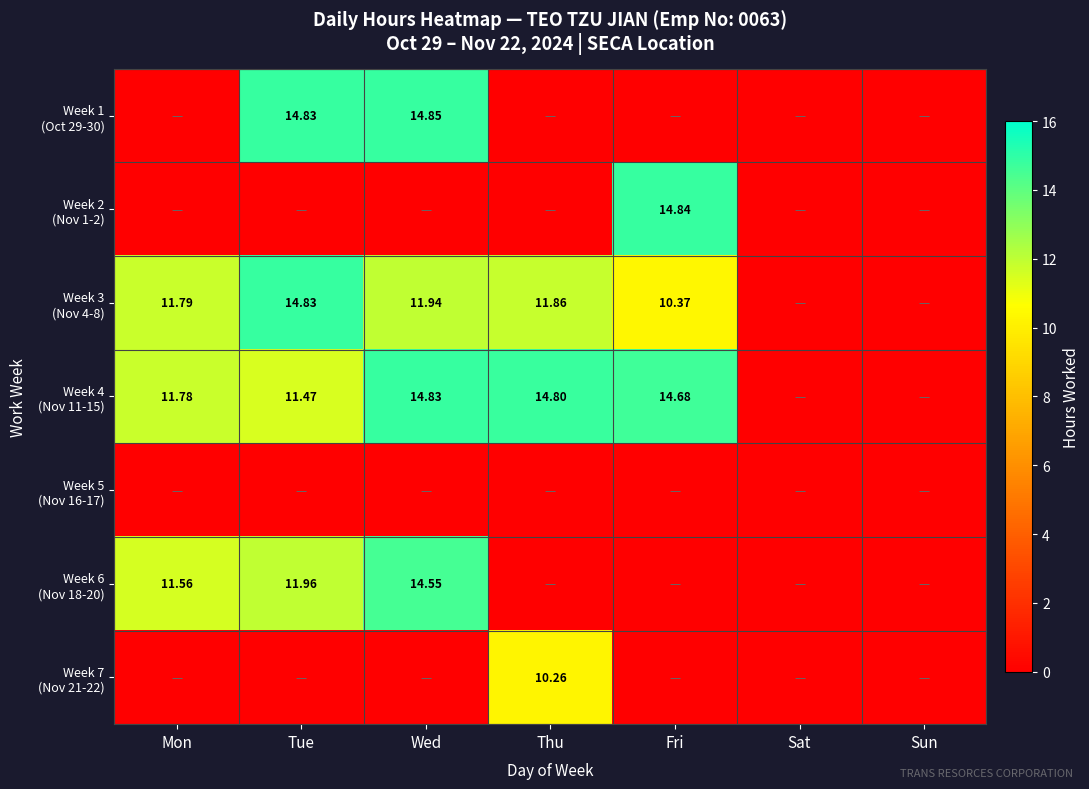

What is the difference between the maximum and minimum values in the Week 7 (Nov 21-22) series?

10.3